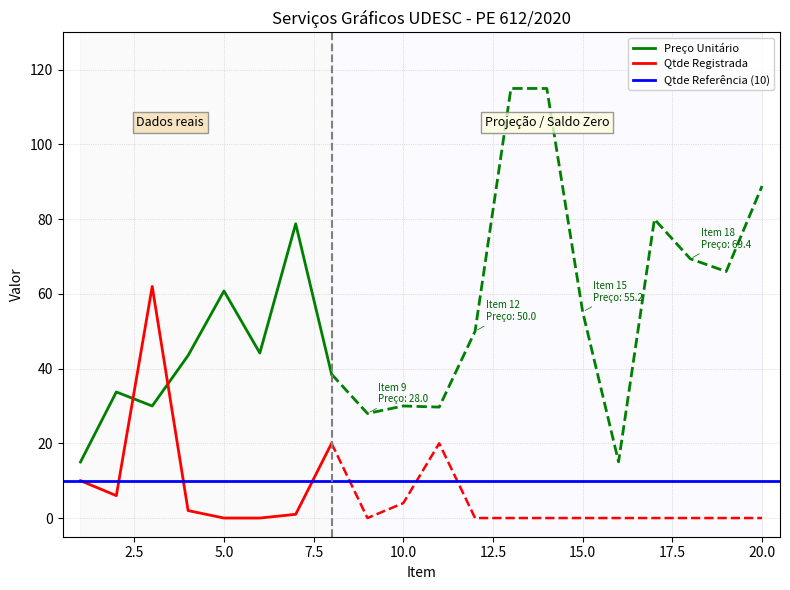

What is the maximum value for Qtde Registrada?

62.0